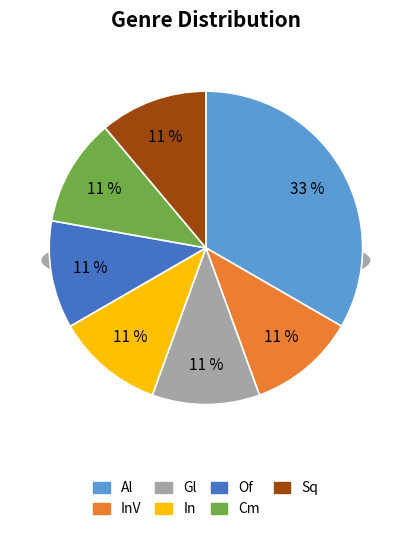

To the nearest percent, what is the difference between the largest and smallest slice percentages?

22%